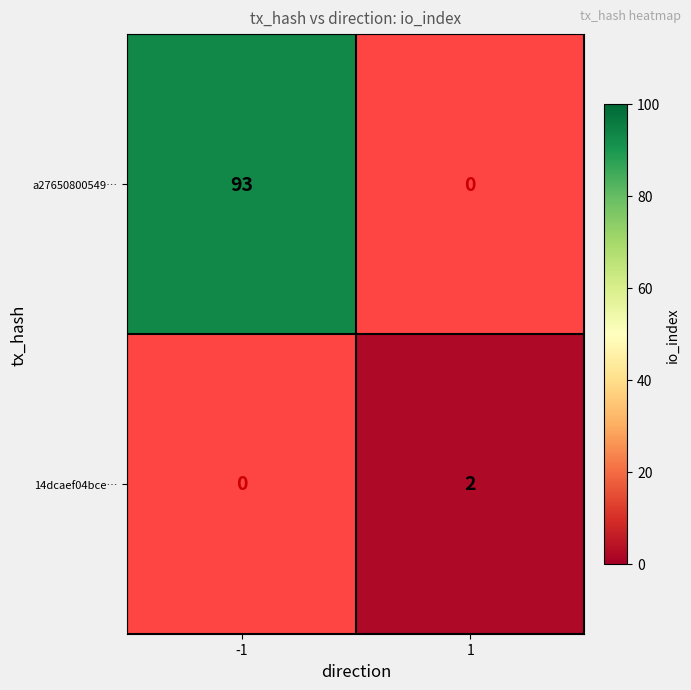

The value of 14dcaef04bce… at 1 is 1. True or false?

False